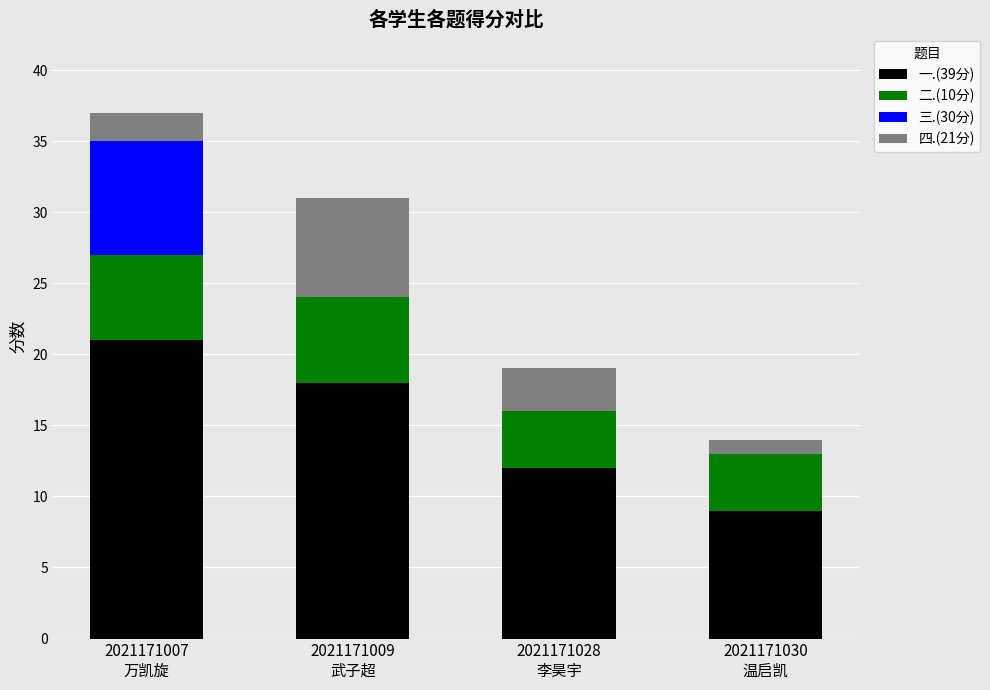

How many distinct data groups are displayed?

4